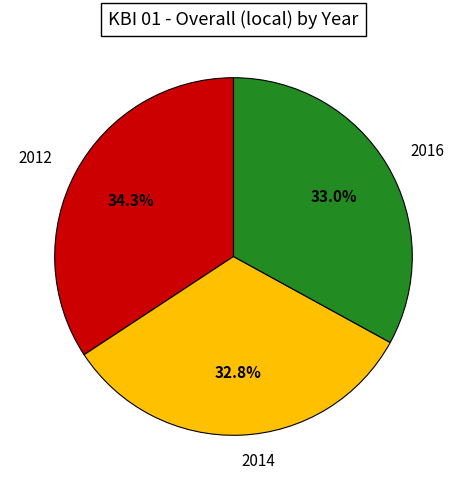

Do 2016 and 2012 together represent more than half of the pie?

Yes